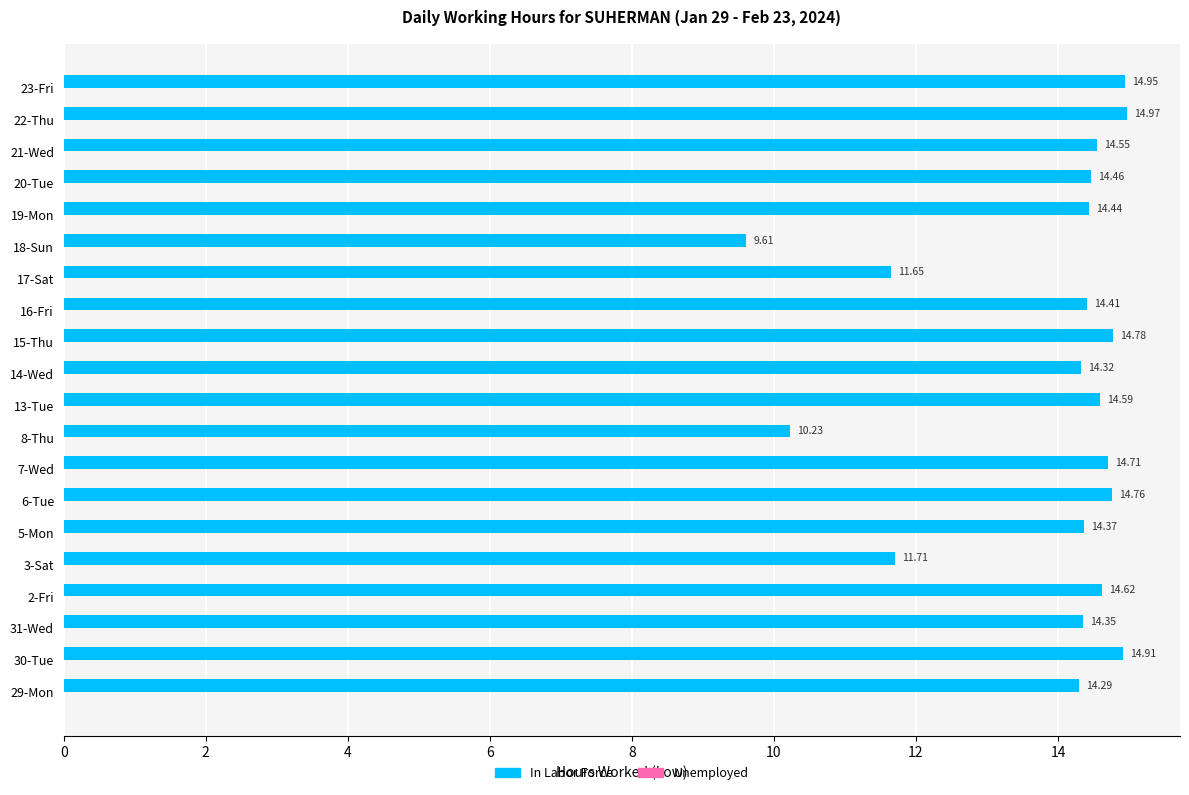

Rank the categories by value from highest to lowest.

22-Thu, 23-Fri, 30-Tue, 15-Thu, 6-Tue, 7-Wed, 2-Fri, 13-Tue, 21-Wed, 20-Tue, 19-Mon, 16-Fri, 5-Mon, 31-Wed, 14-Wed, 29-Mon, 3-Sat, 17-Sat, 8-Thu, 18-Sun